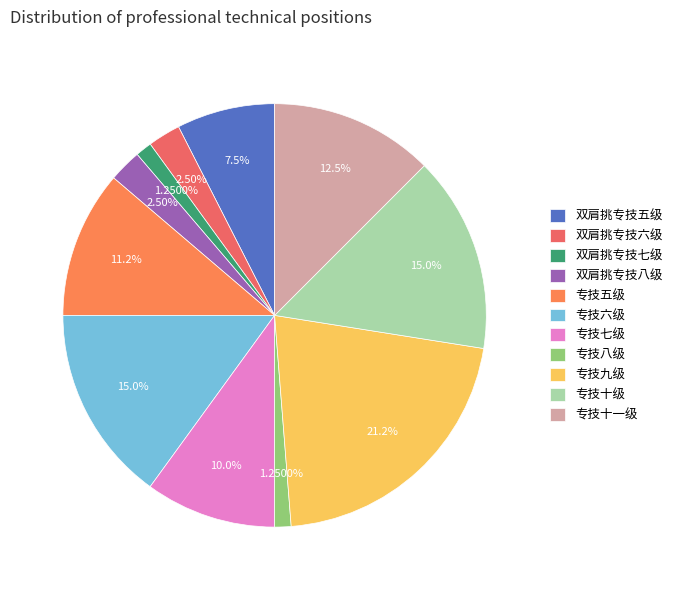

How many slices are in this pie chart?

11